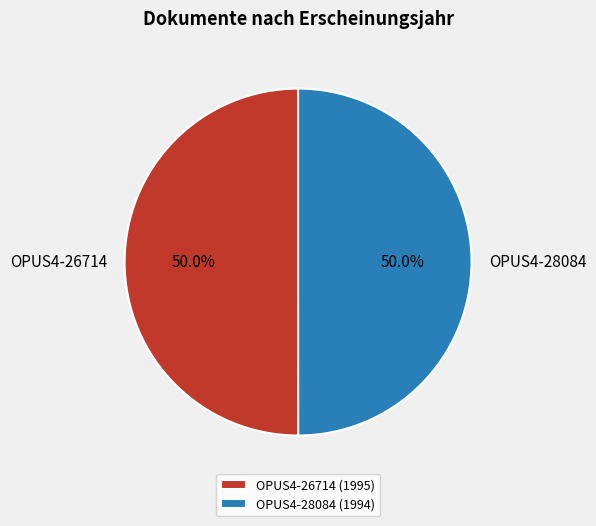

Count the number of slices in the pie.

2